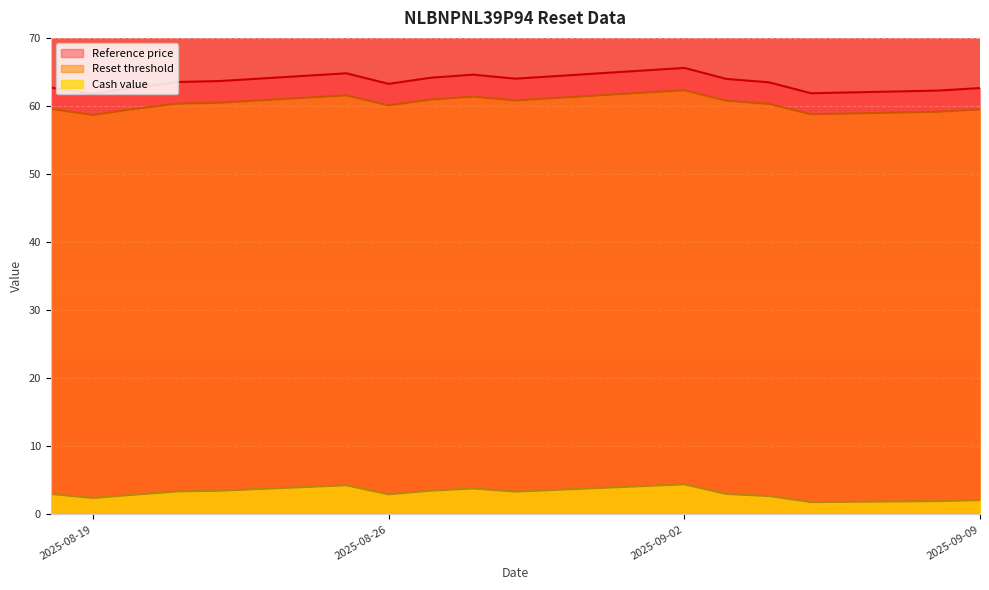

What is the sum of all Reset threshold values?

964.2